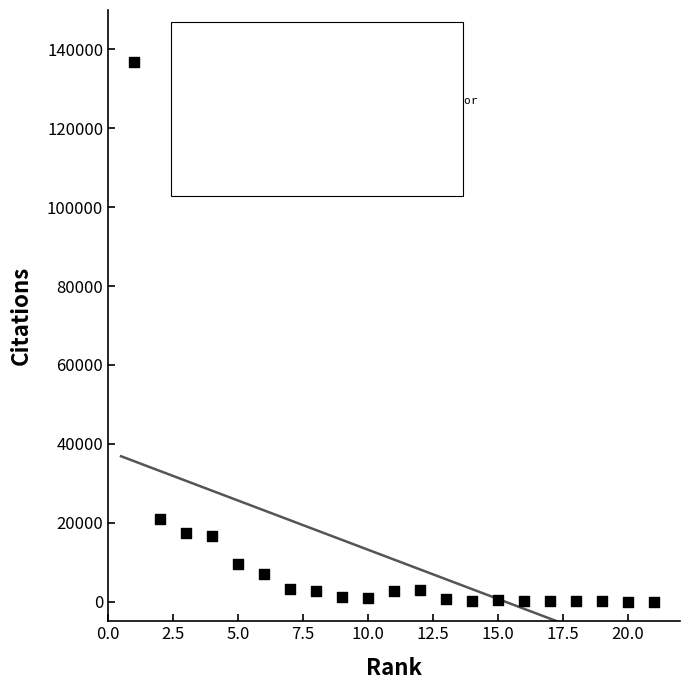

What is the range of X values (max minus min)?

20